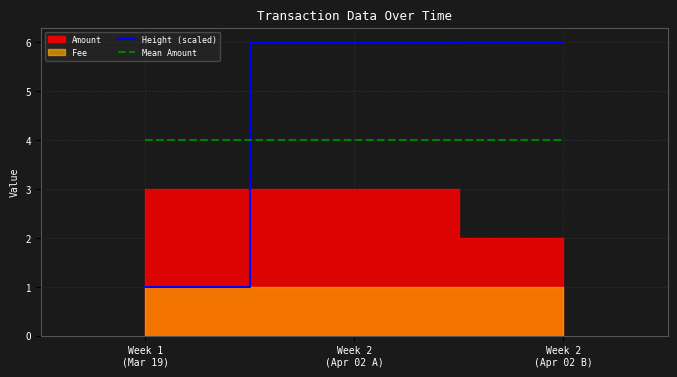

What is the sum of all Mean Amount values?

12.0